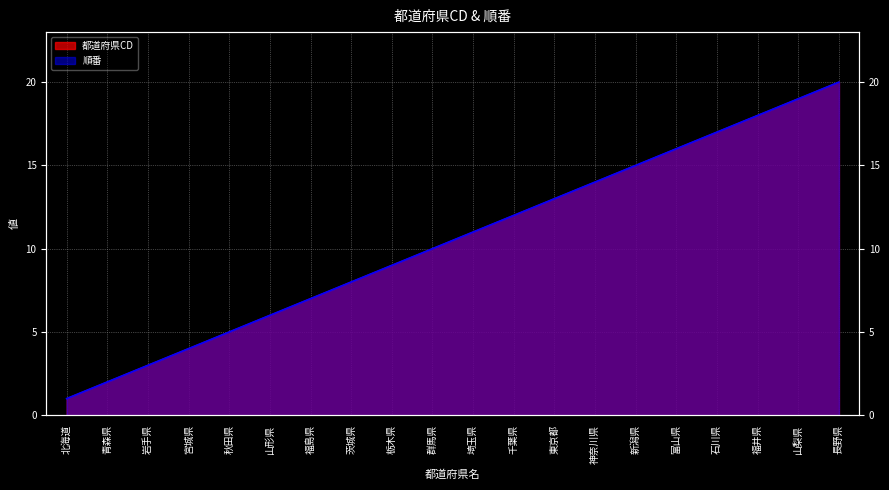

Between 栃木県 and 福井県, which series saw the biggest shift?

都道府県CD